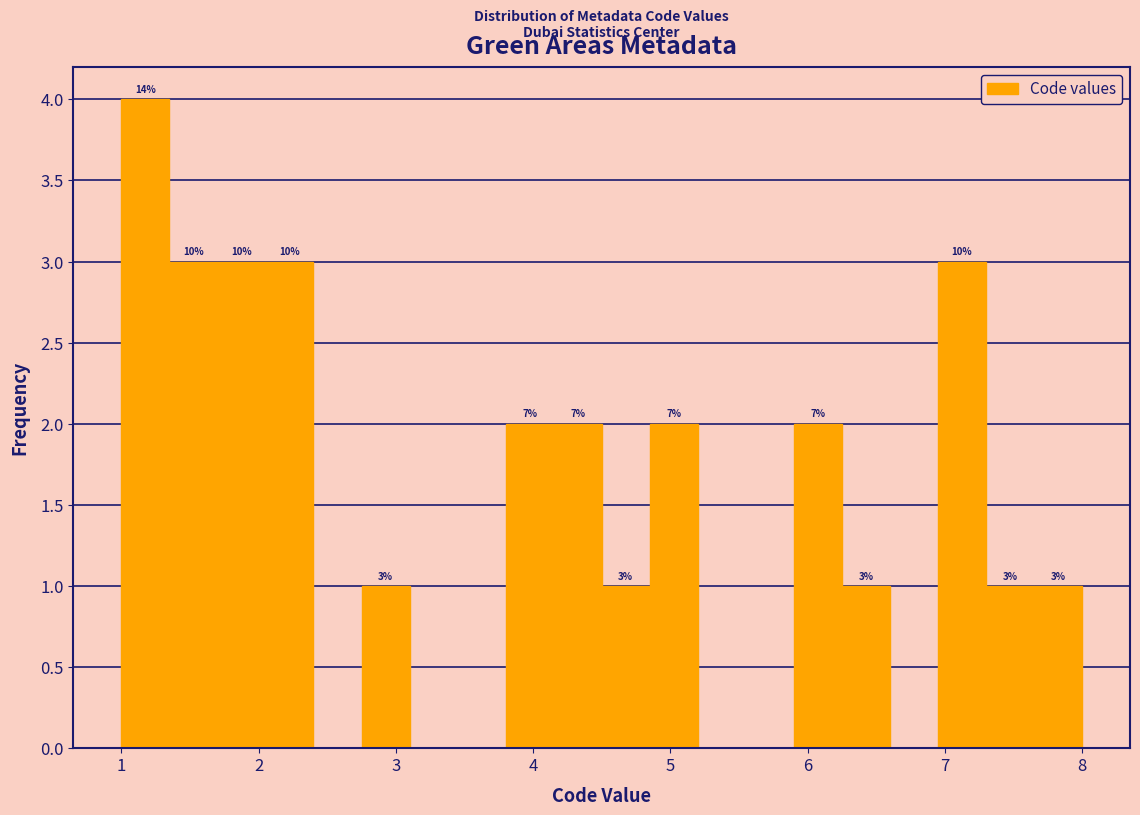

Around what value on the x-axis is the tallest bar? Give the approximate position of its centre, as read against the axis.

1.2